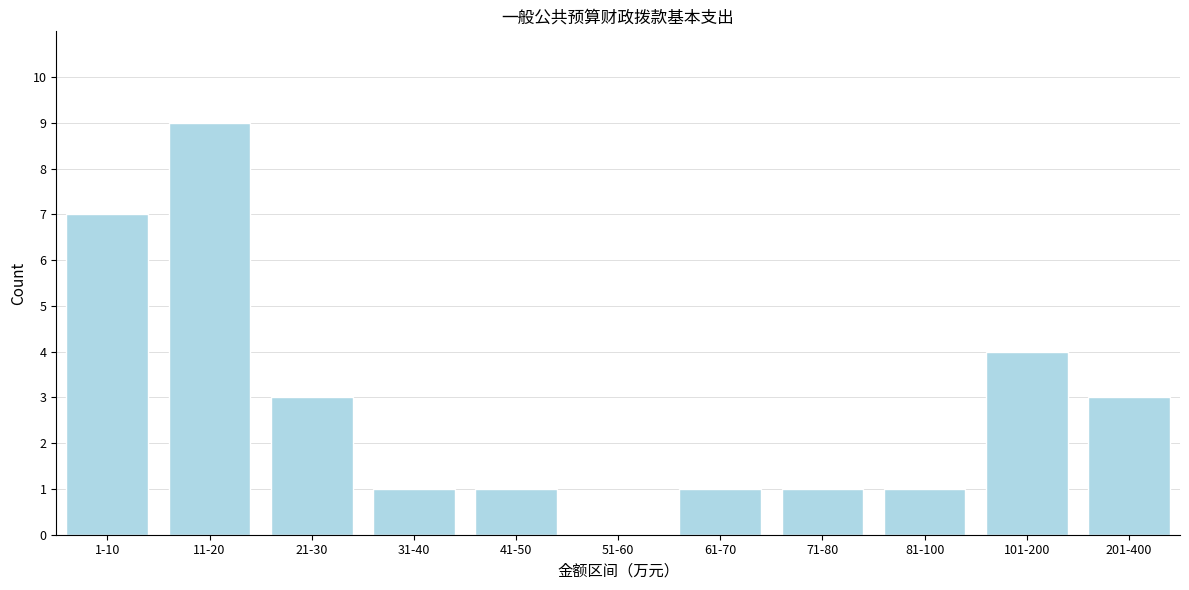

Reading left to right, list all the values displayed in this chart.

1-10=7	11-20=9	21-30=3	31-40=1	41-50=1	51-60=0	61-70=1	71-80=1	81-100=1	101-200=4	201-400=3